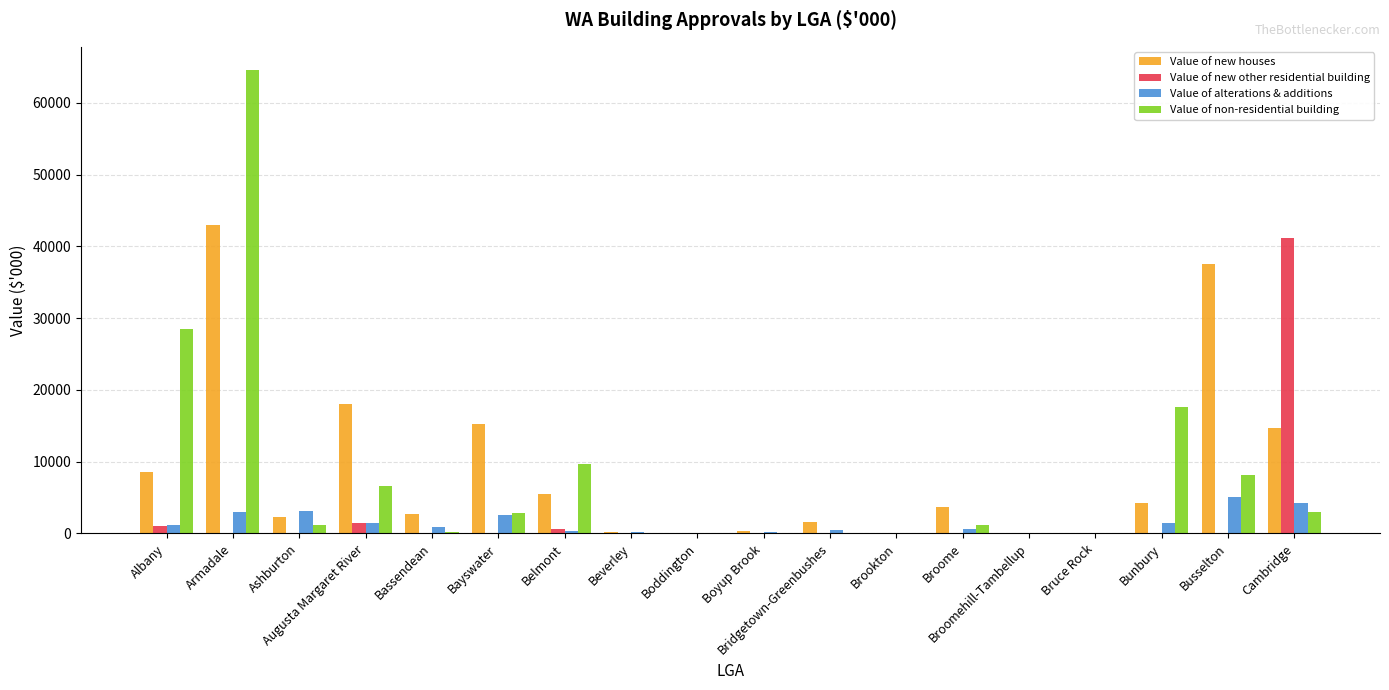

What is the maximum value for Value of new houses?

42967.5